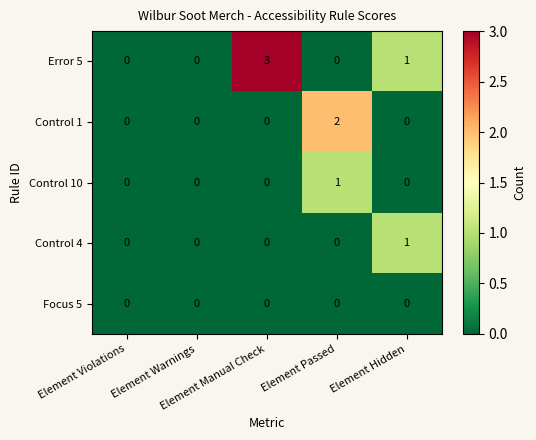

Which series has the largest total across all categories?

Error 5